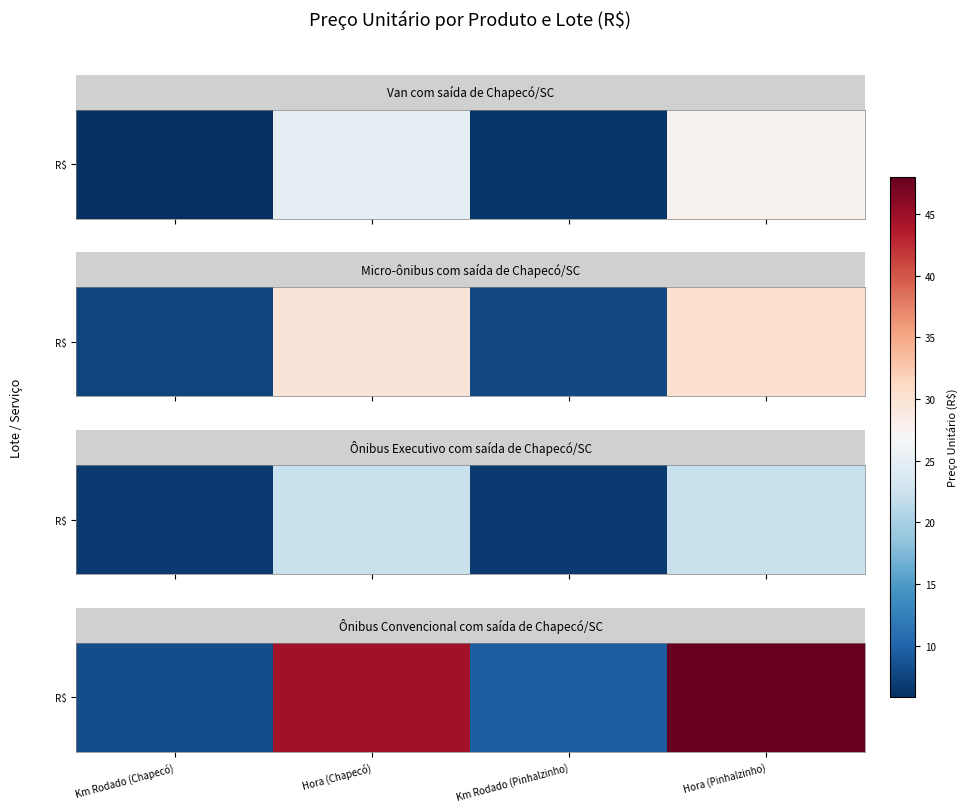

List the labels in order of value, smallest first.

Km Rodado (Chapecó), Km Rodado (Pinhalzinho), Hora (Chapecó), Hora (Pinhalzinho)